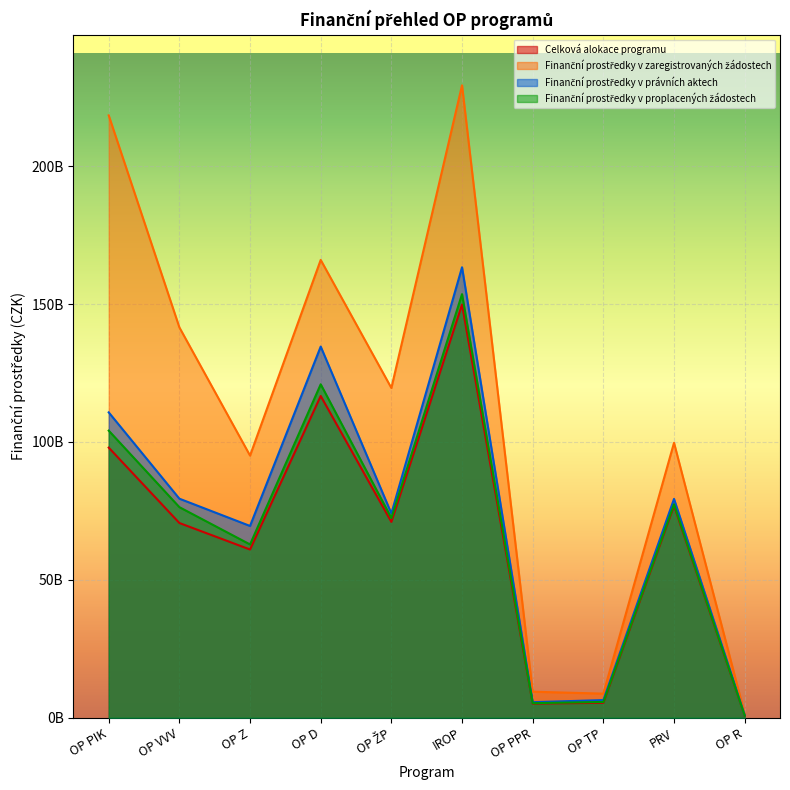

Which series has the widest spread of values?

Finanční prostředky v zaregistrovaných žádostech